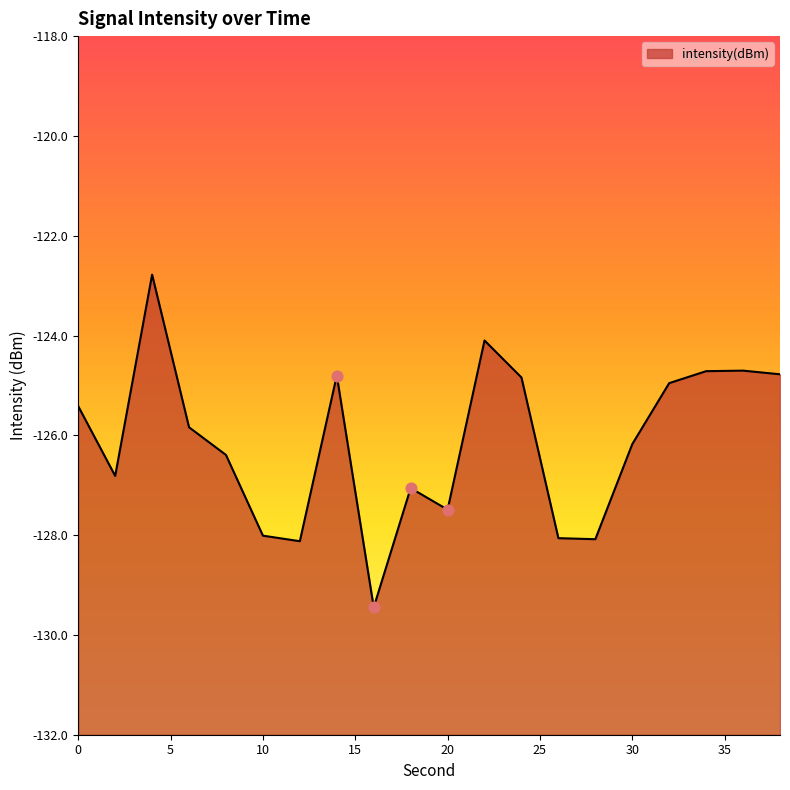

Which has a higher value, 0 or 36?

36